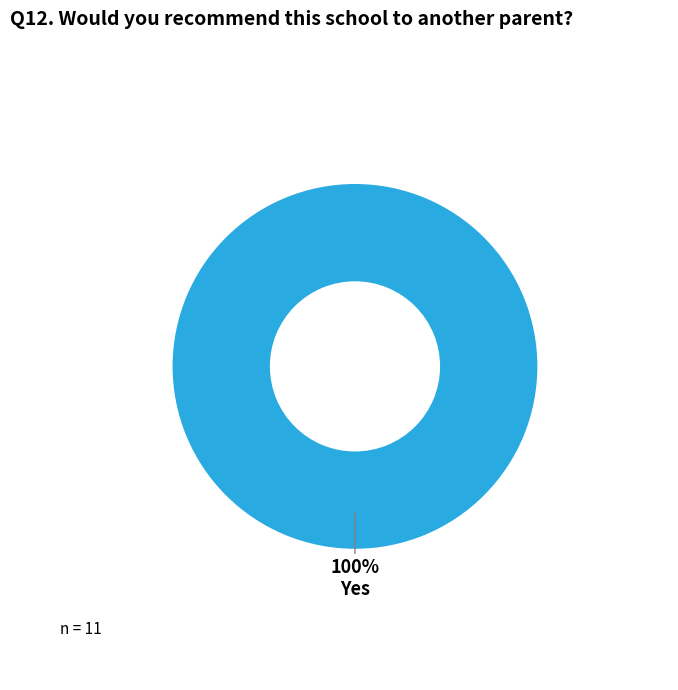

Does any single category account for the majority?

Yes